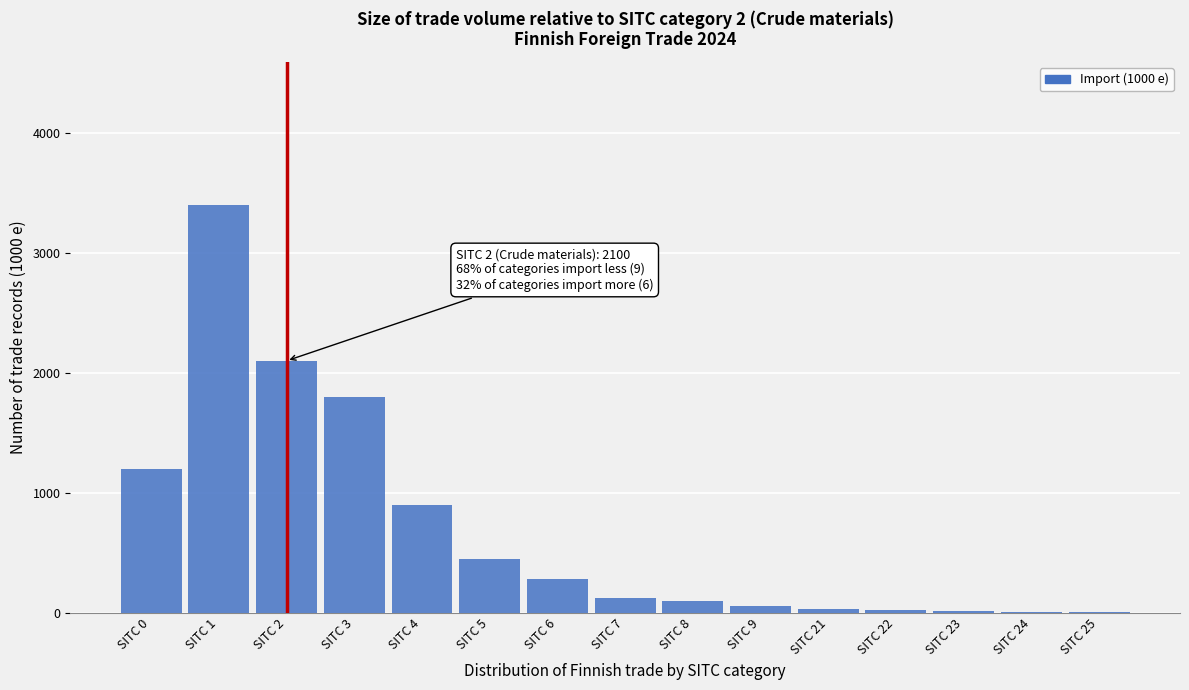

Which has a higher value, SITC 5 or SITC 4?

SITC 4